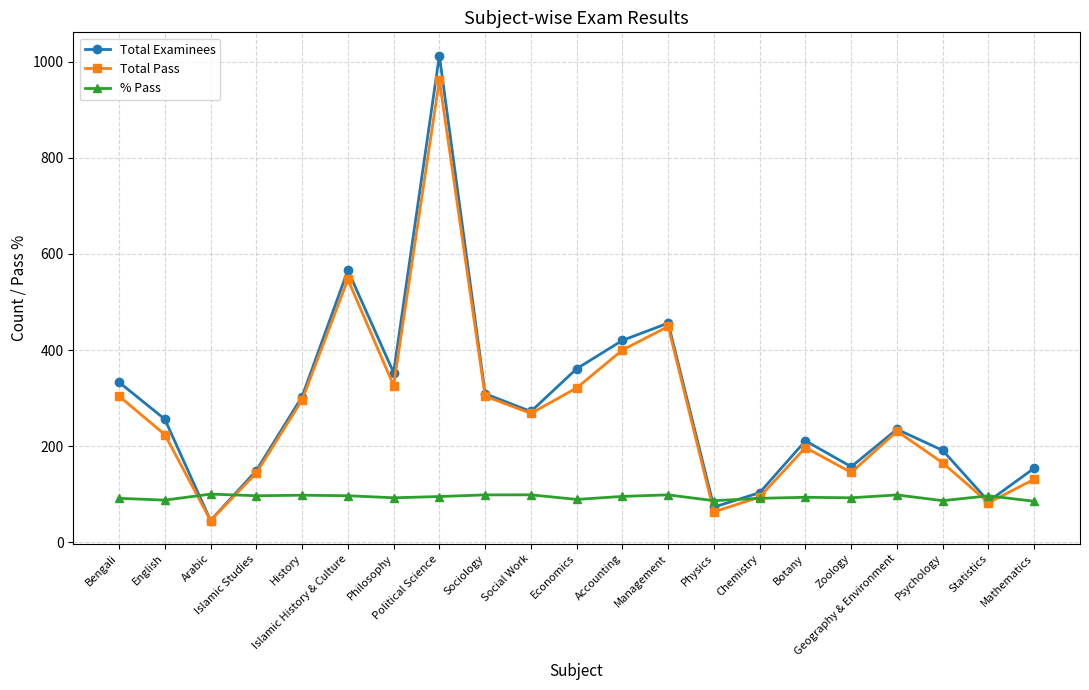

What is the total value across all series at History?

696.7